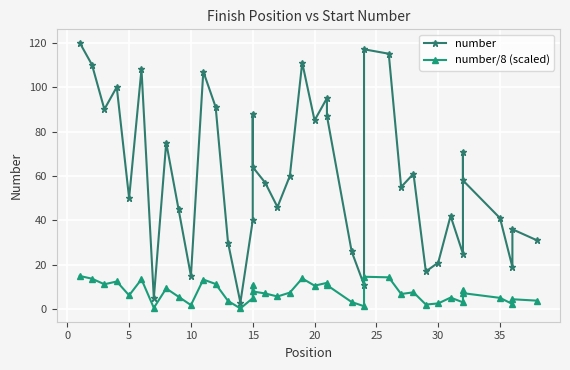

Count the number of categories in the chart.

40